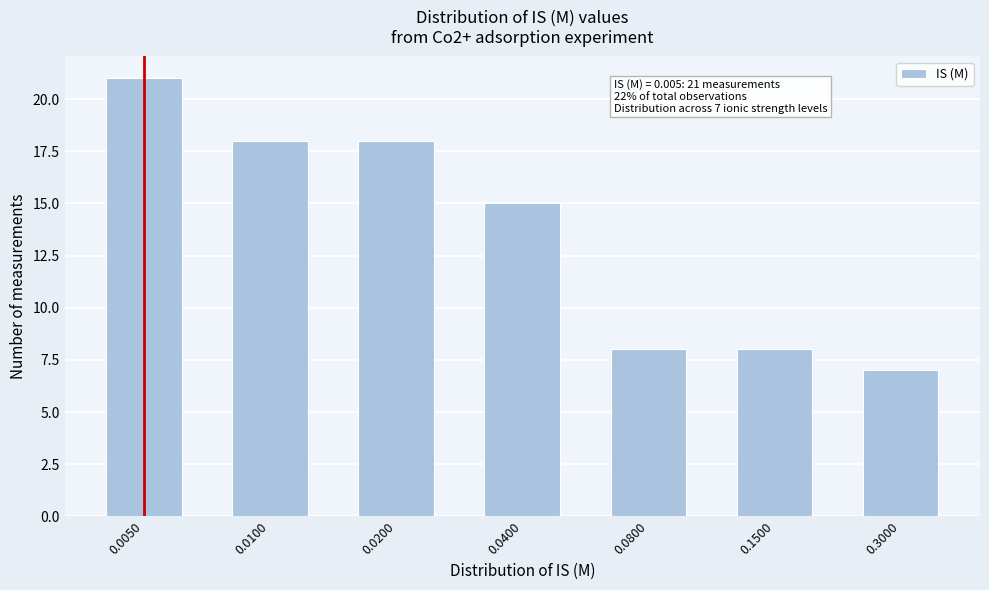

Reading right to left, what are all the values shown in this chart?

0.3000=7	0.1500=8	0.0800=8	0.0400=15	0.0200=18	0.0100=18	0.0050=21